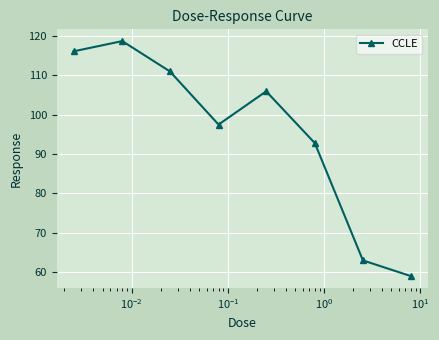

What is the difference between the second highest and second lowest values?

53.1